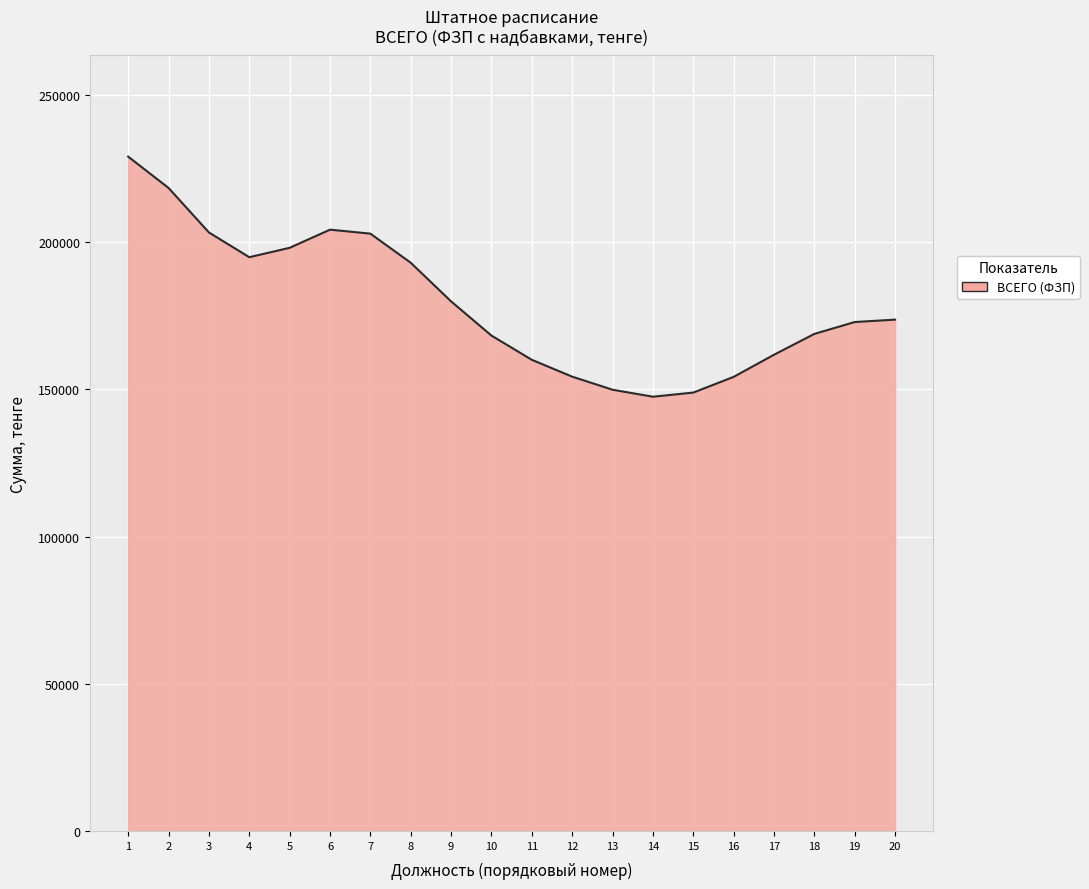

What is the change in value from 1 to 16?

-74805